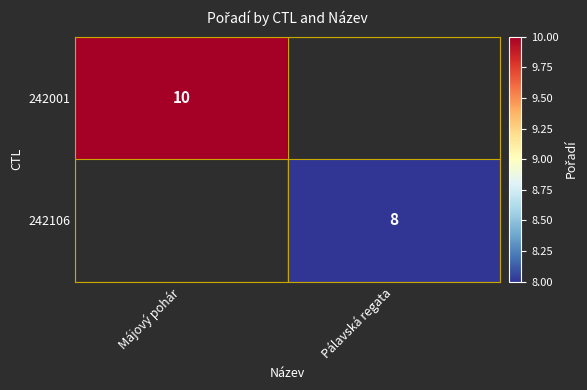

Is the value of 242106 at Pálavská regata greater than the value of 242001 at Májový pohár?

No